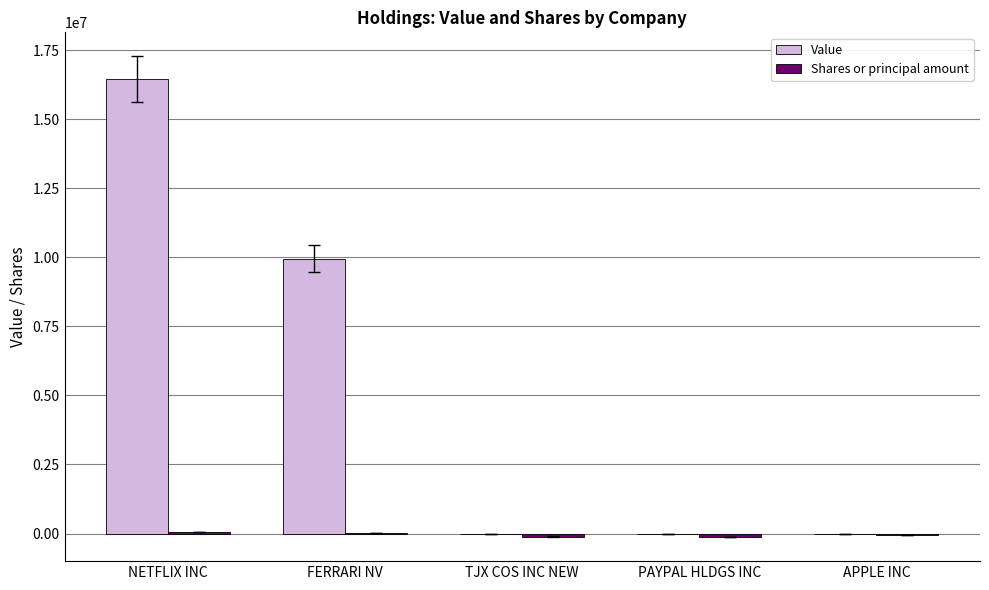

At which category is the sum across all series the highest?

NETFLIX INC